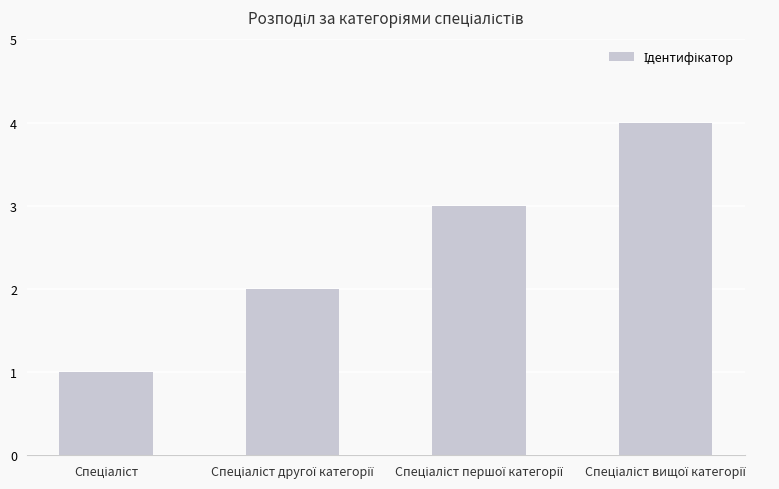

How many categories are shown in the chart?

4